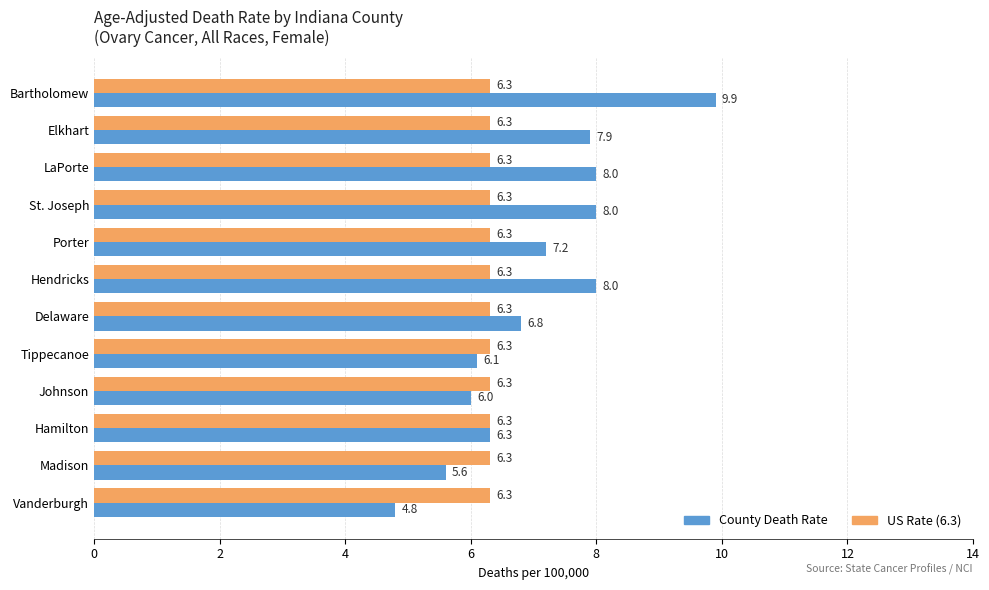

At which category is the sum across all series the highest?

Bartholomew